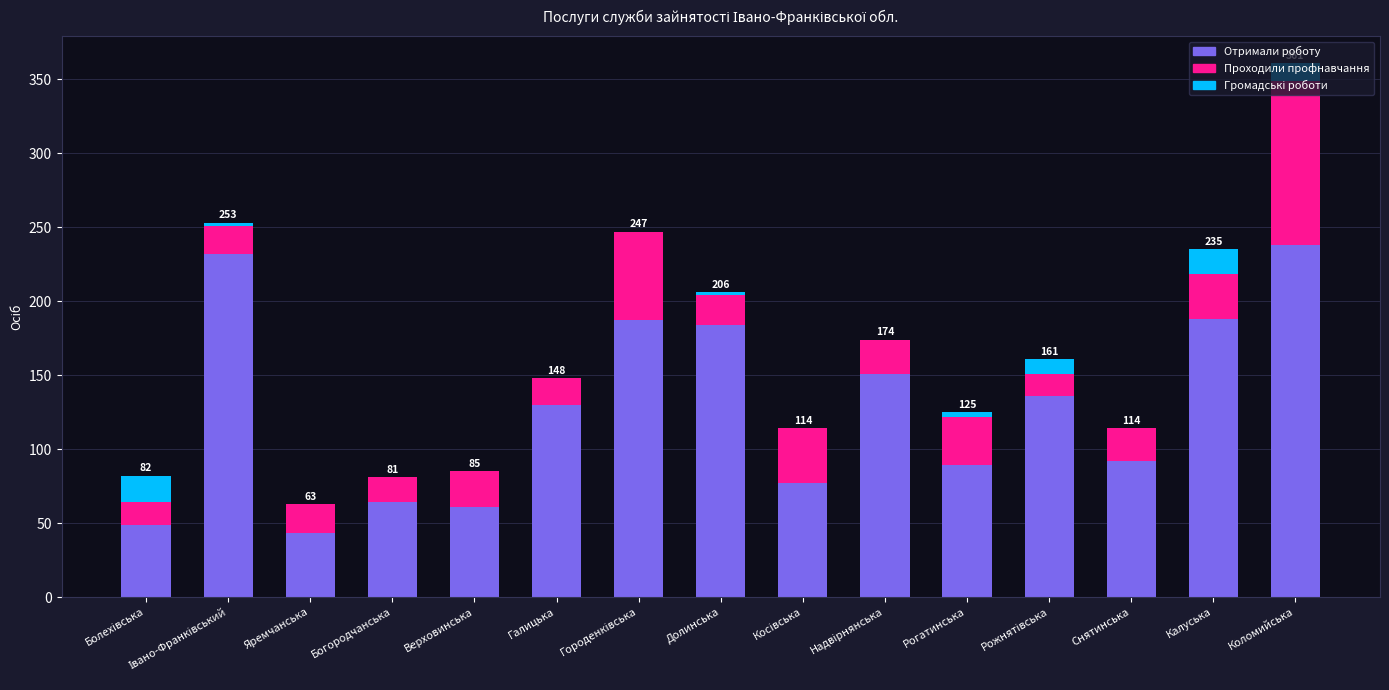

At which category is the sum across all series the highest?

Коломийська